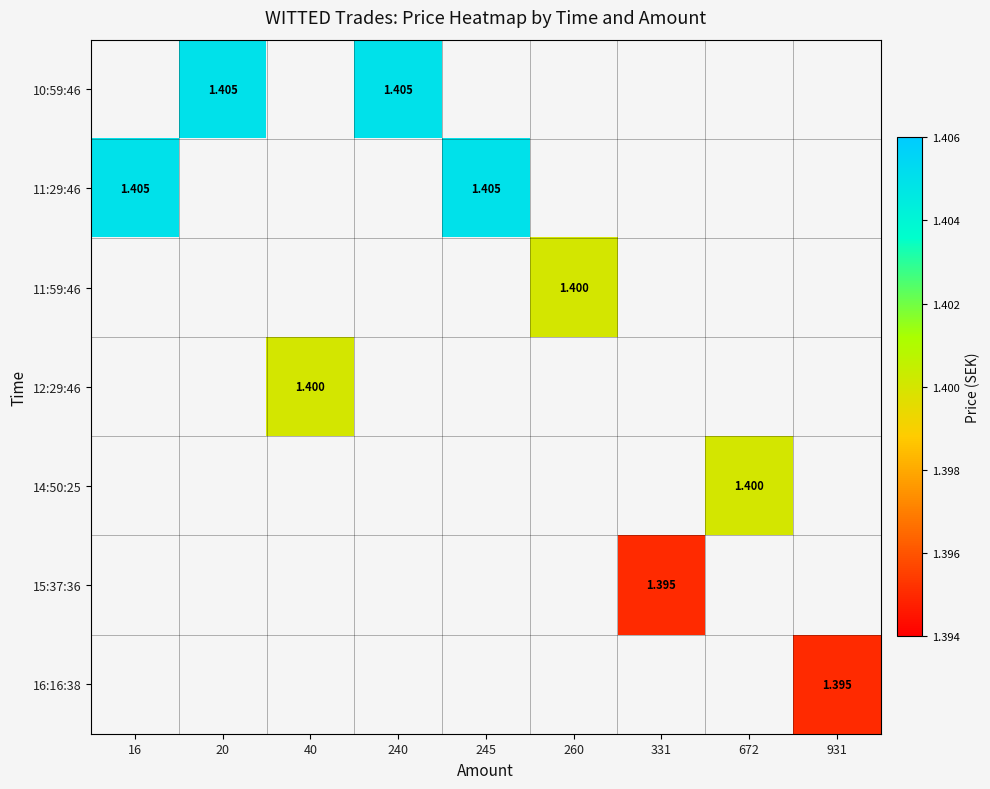

Rank the series by their maximum value, from highest to lowest.

10:59:46, 11:29:46, 11:59:46, 12:29:46, 14:50:25, 15:37:36, 16:16:38